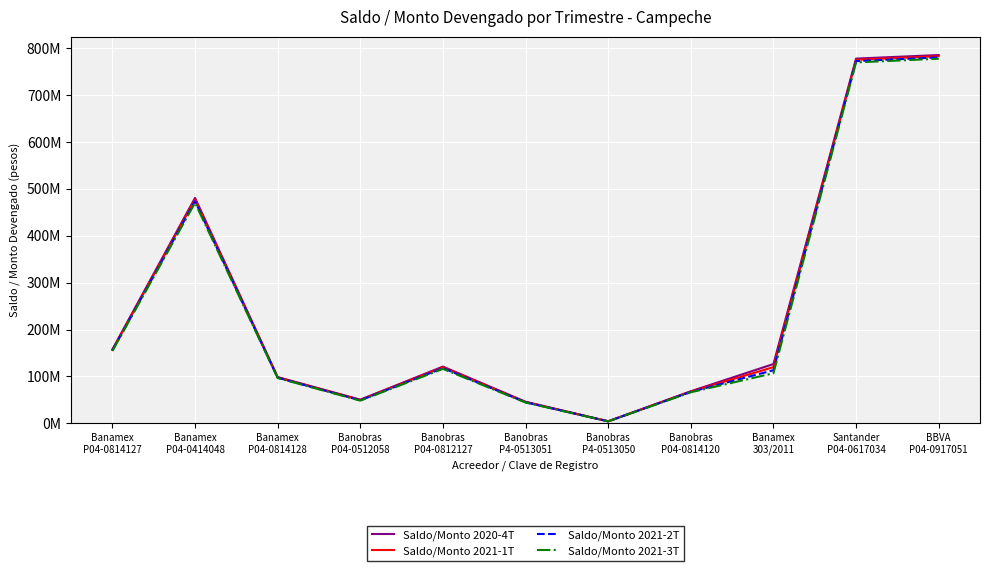

Does the chart have visible grid lines?

Yes